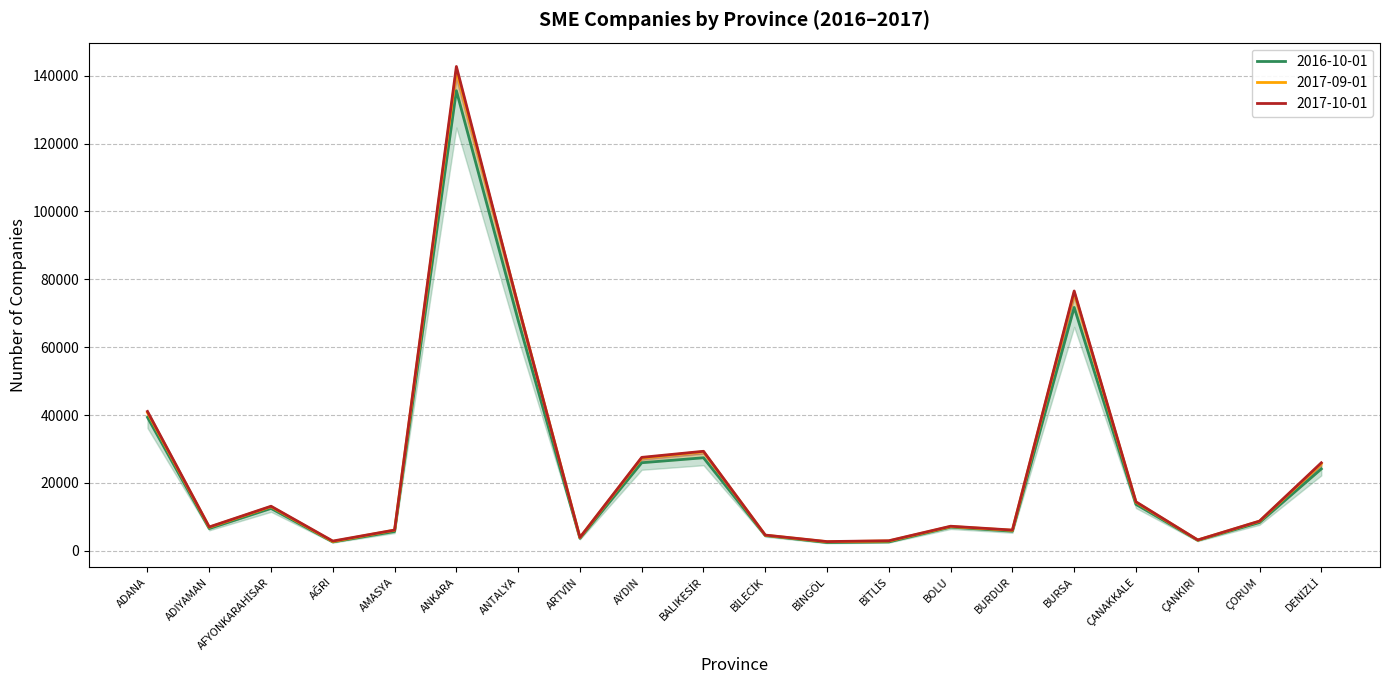

Reading left to right, list all the values displayed in this chart.

2016-10-01: 39339	6557	12484	2611	5682	135567	67921	3667	25948	27412	4493	2437	2617	6985	5775	71707	13686	3089	8327	24130
2017-09-01: 40732	6936	13014	2747	6079	141600	72295	3906	27339	29194	4595	2667	2891	7153	6039	76102	14324	3166	8708	25659
2017-10-01: 41061	7024	13129	2871	6118	142708	72263	3937	27527	29321	4633	2715	2967	7242	6109	76557	14435	3197	8761	25932